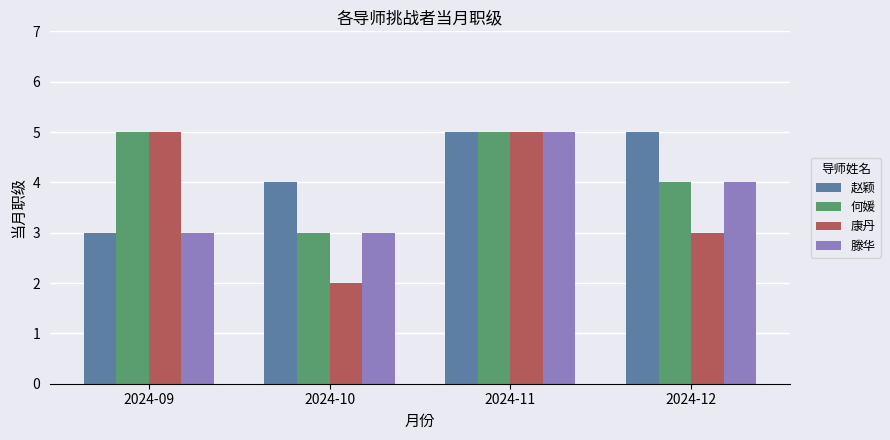

Reading right to left, transcribe all the data shown in this chart.

赵颖: 5	5	4	3
何媛: 4	5	3	5
康丹: 3	5	2	5
滕华: 4	5	3	3